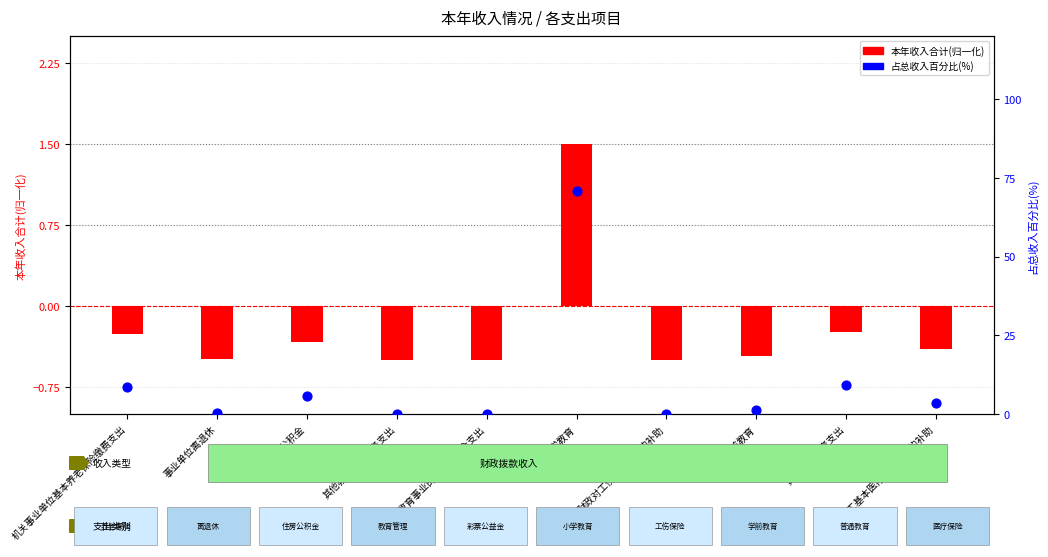

At which category is the sum across all series the highest?

小学教育